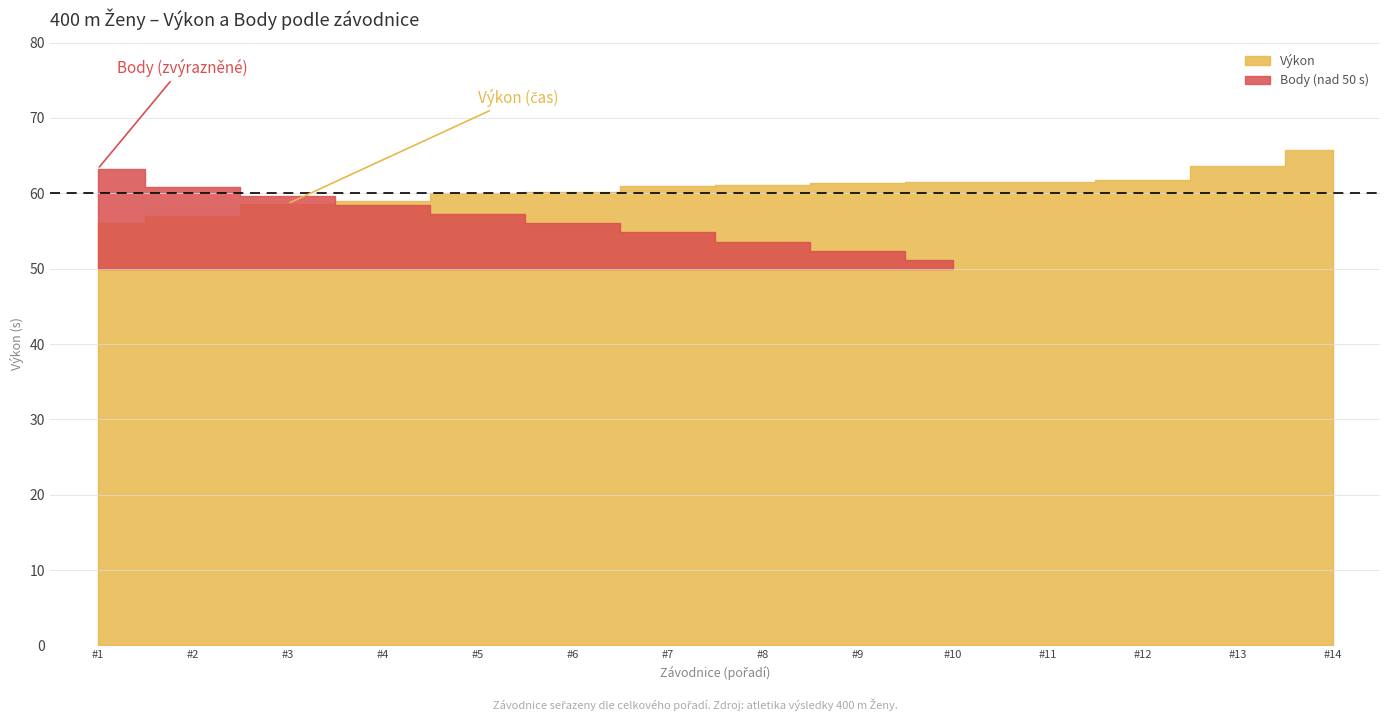

What is the sum of all Výkon values?

848.2